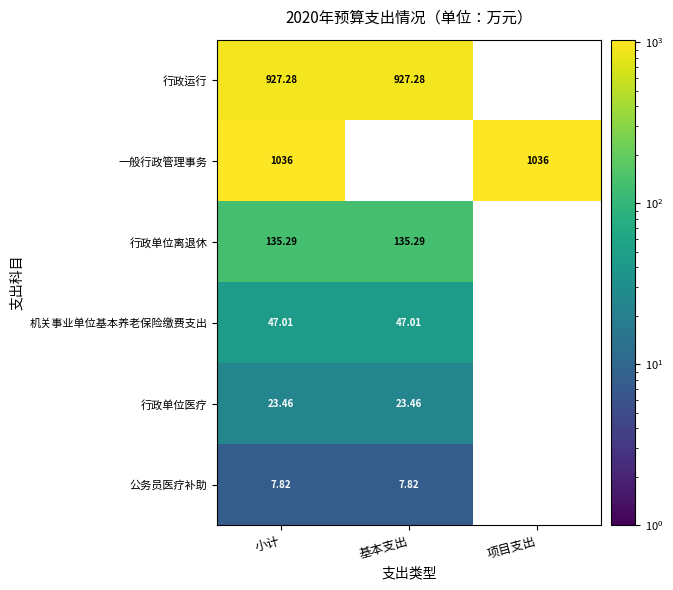

Between 小计 and 基本支出, which series saw the biggest shift?

一般行政管理事务